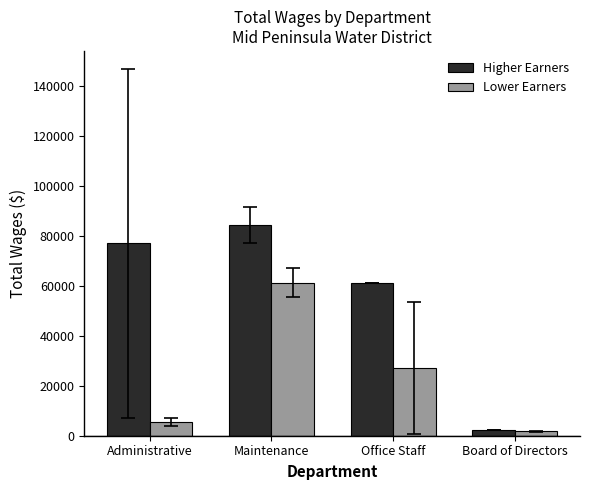

Which series changed the most between Maintenance and Board of Directors?

Higher Earners